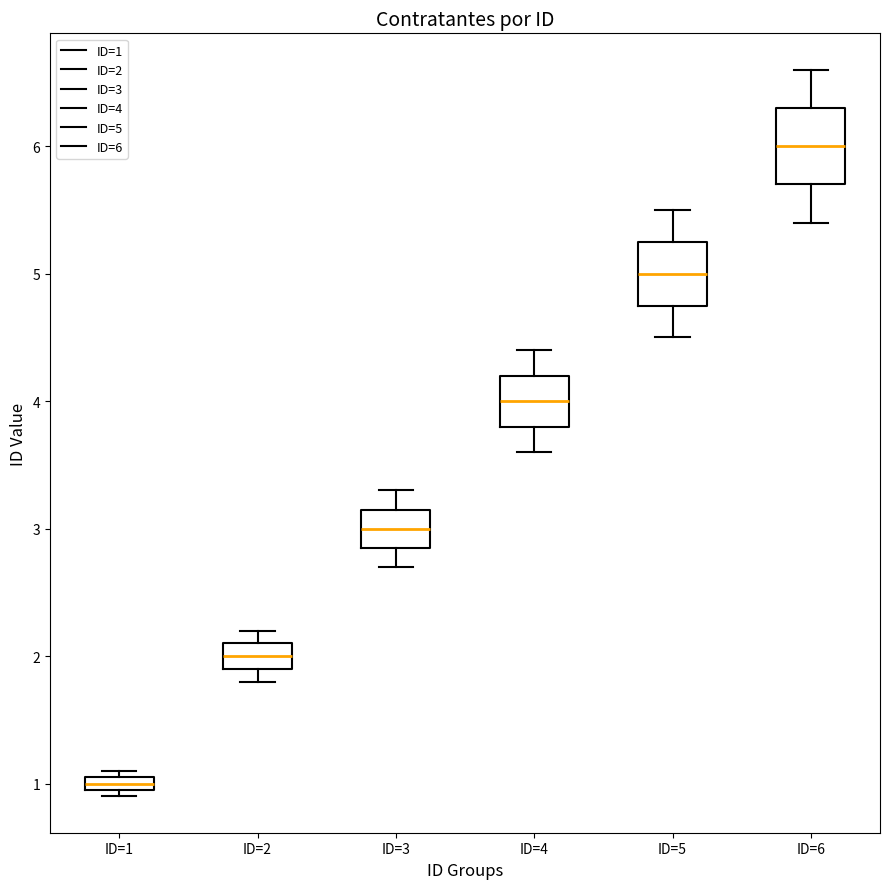

Comparing the boxes themselves (not the whiskers), which one is the tallest?

ID=6